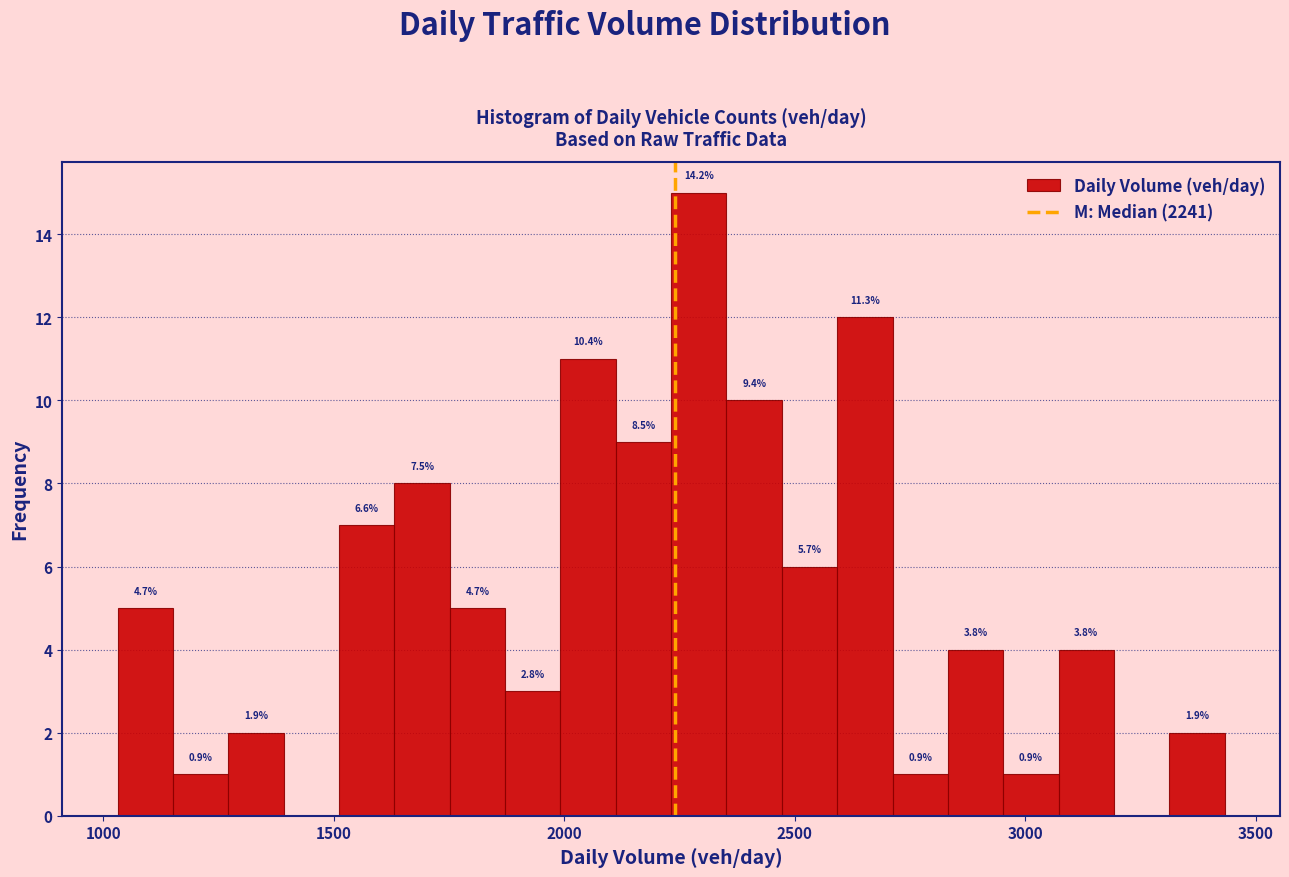

Around what value on the x-axis is the tallest bar? Give the approximate position of its centre, as read against the axis.

2300